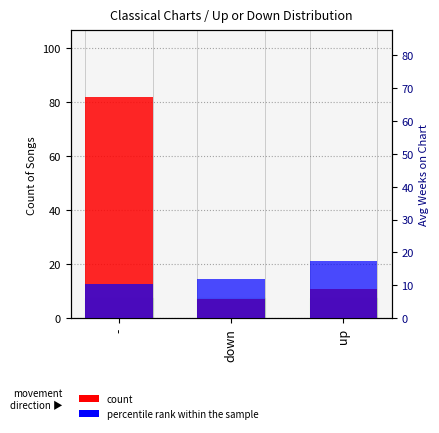

What is the label of the 2nd bar from the right?

down